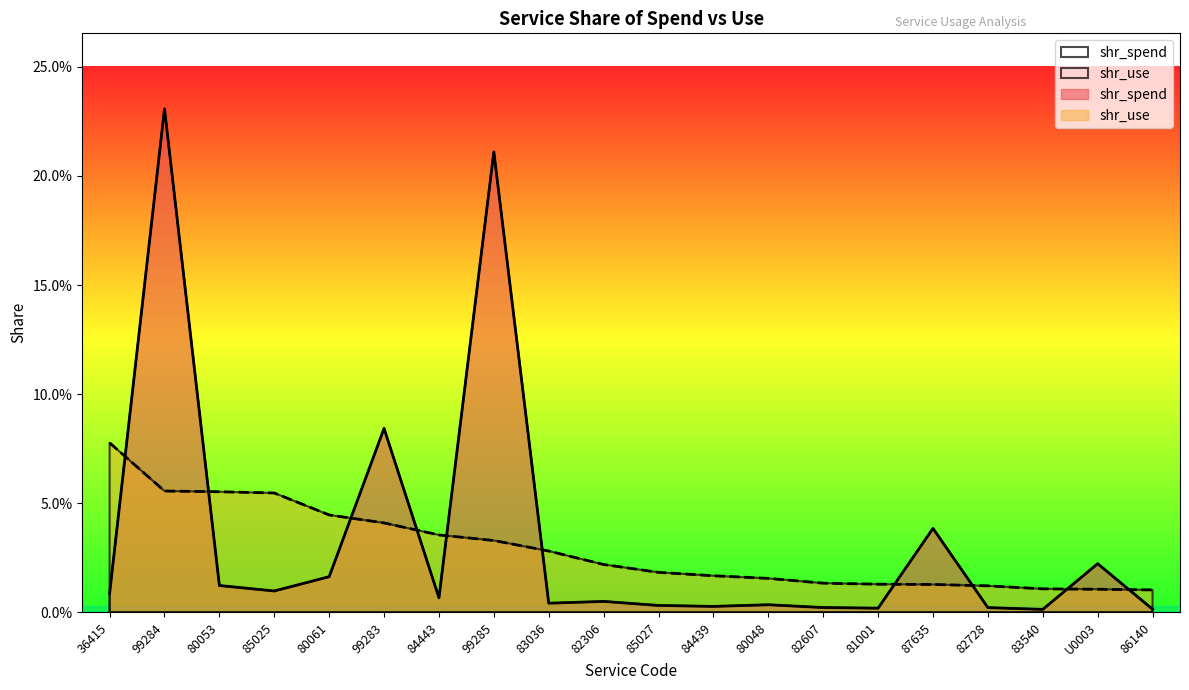

What is the highest value of the shr_spend series?

0.2